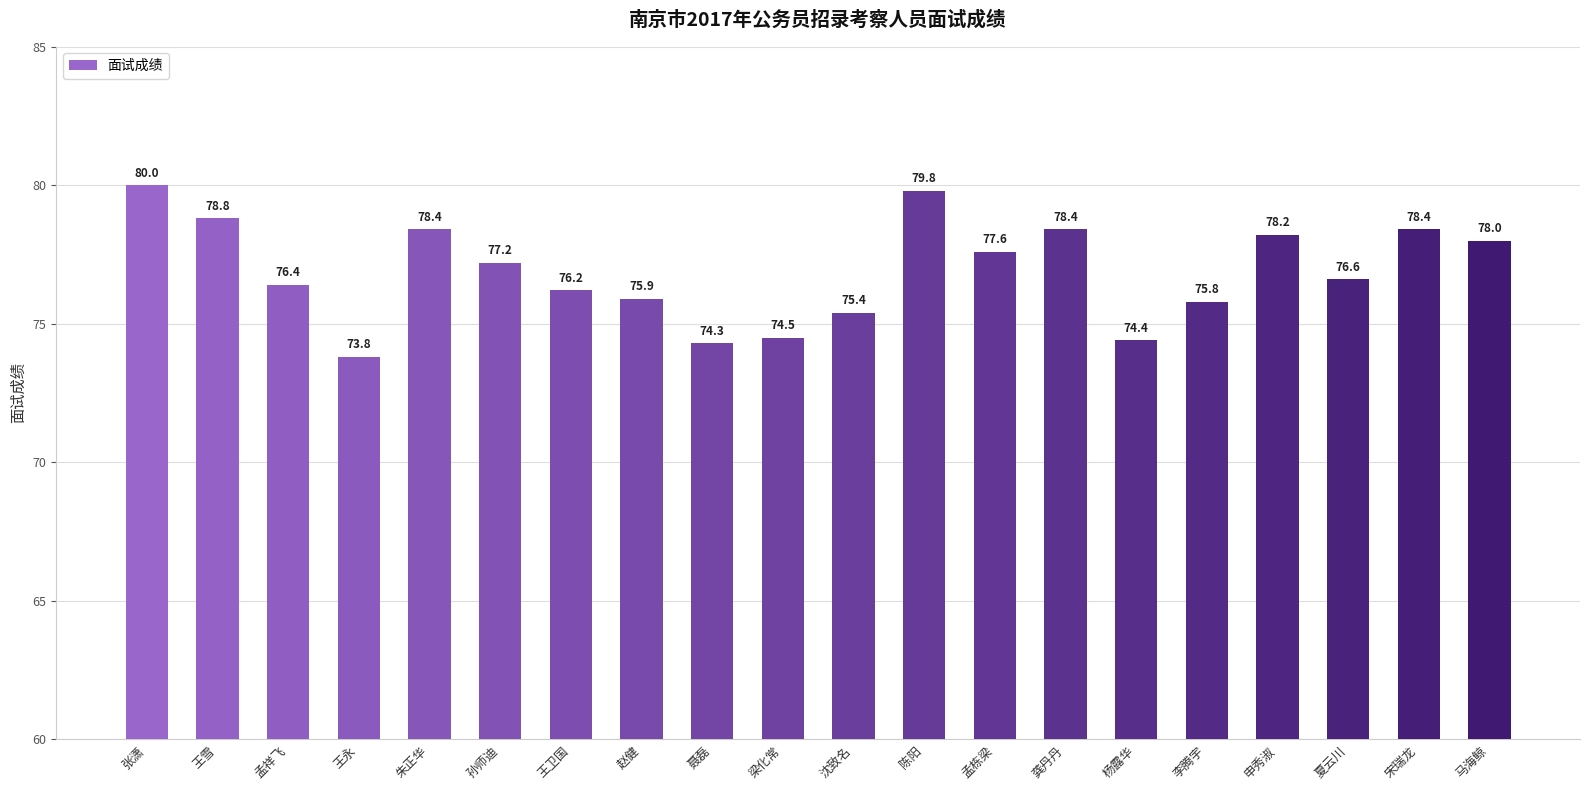

What is the difference between the maximum and minimum values?

6.2